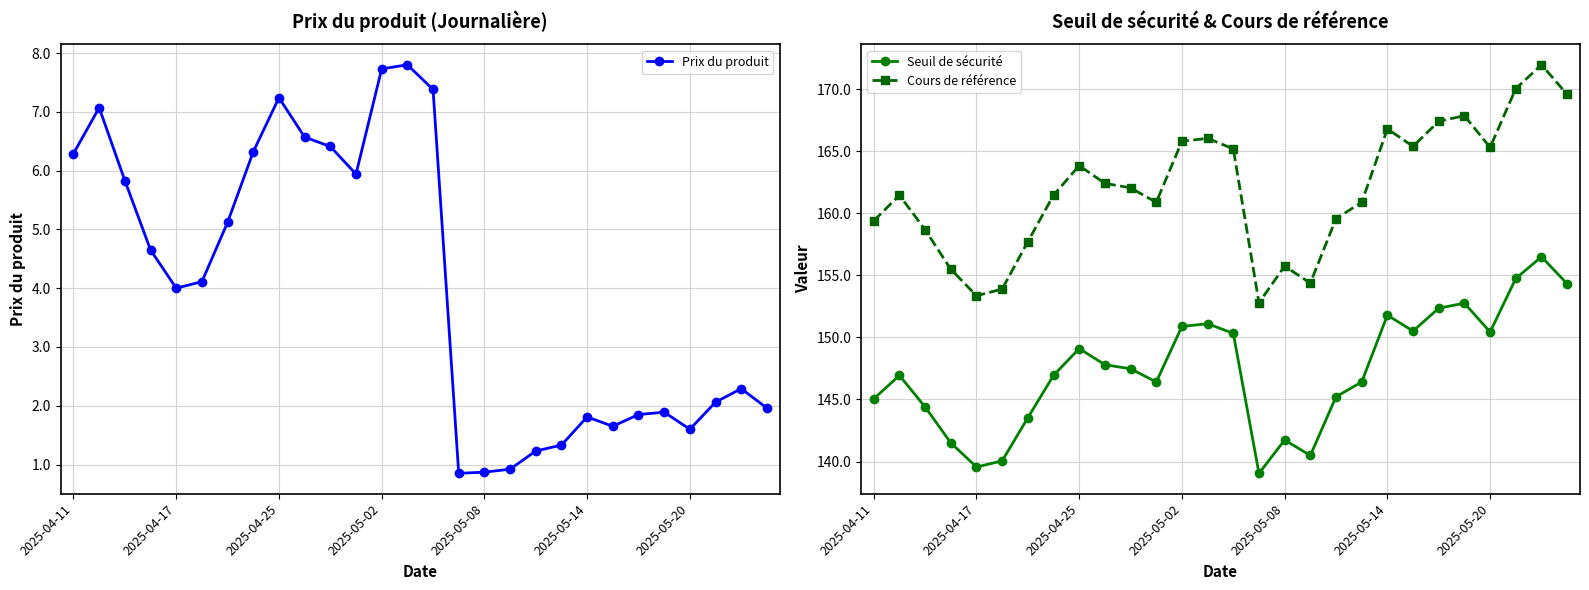

True or false: Seuil de sécurité and Cours de référence cross at least once.

False